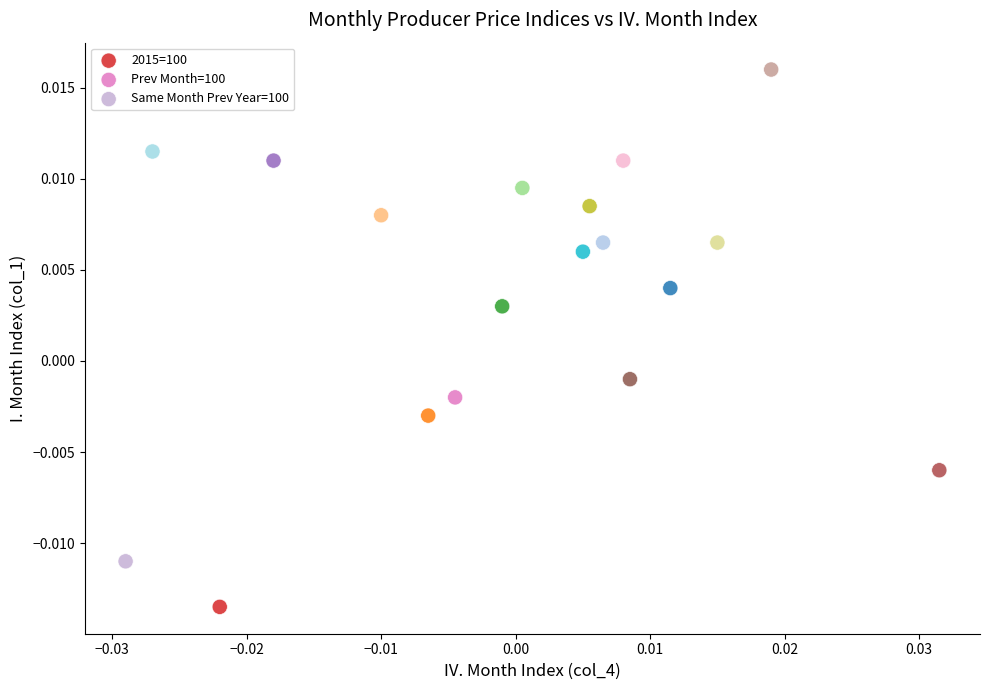

What are all the series names shown in the legend?

2015=100, Prev Month=100, Same Month Prev Year=100